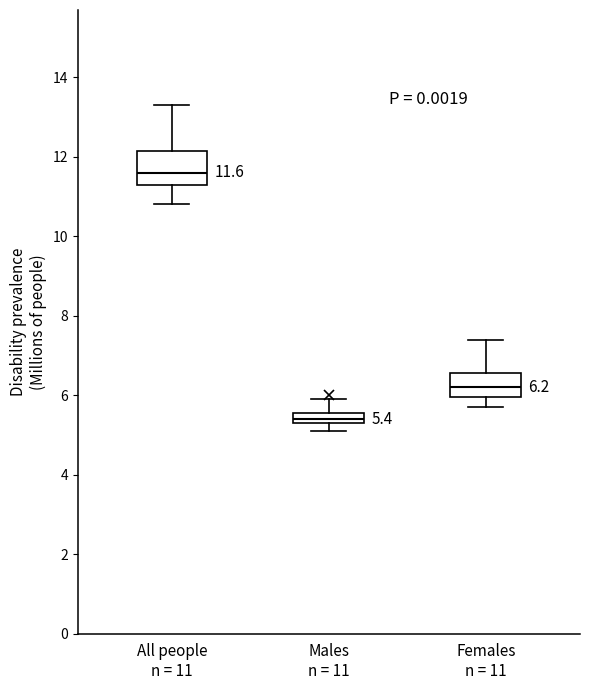

Which box is the tallest, from its lower edge to its upper edge?

All people n = 11